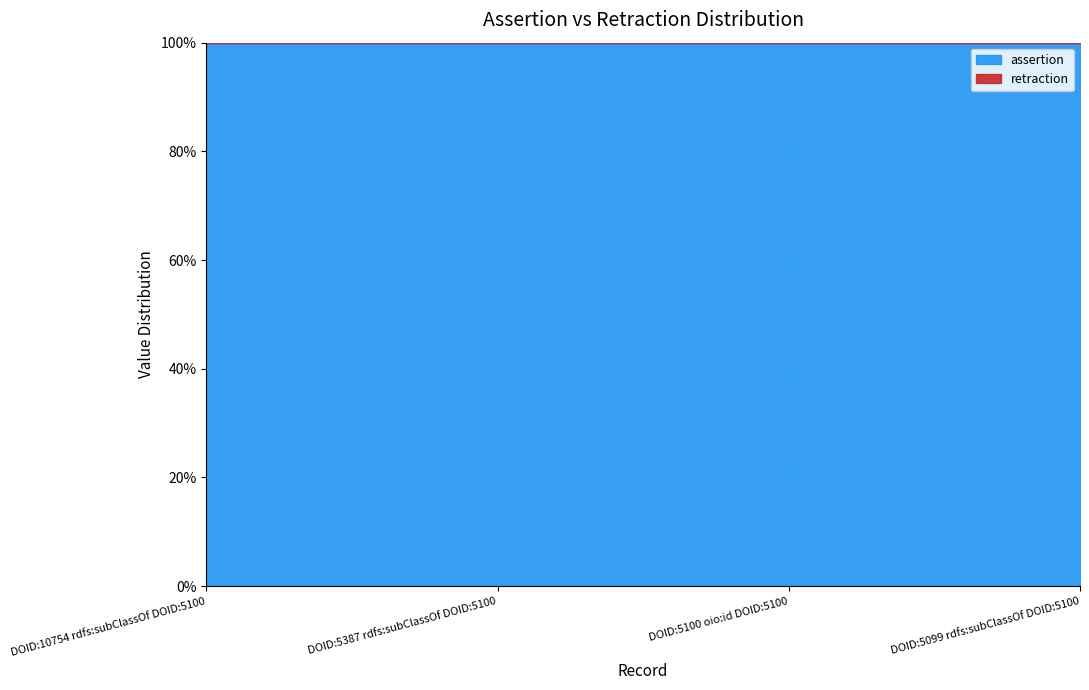

What is the label of the 1st point from the right?

DOID:5099 rdfs:subClassOf DOID:5100